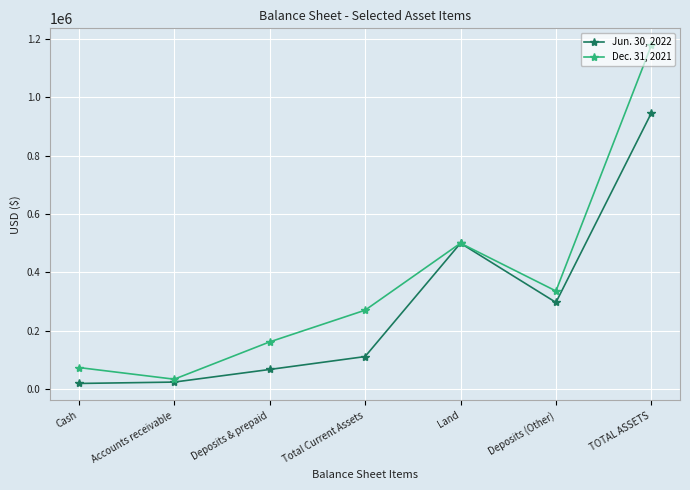

What are all the series names shown in the legend?

Jun. 30, 2022, Dec. 31, 2021